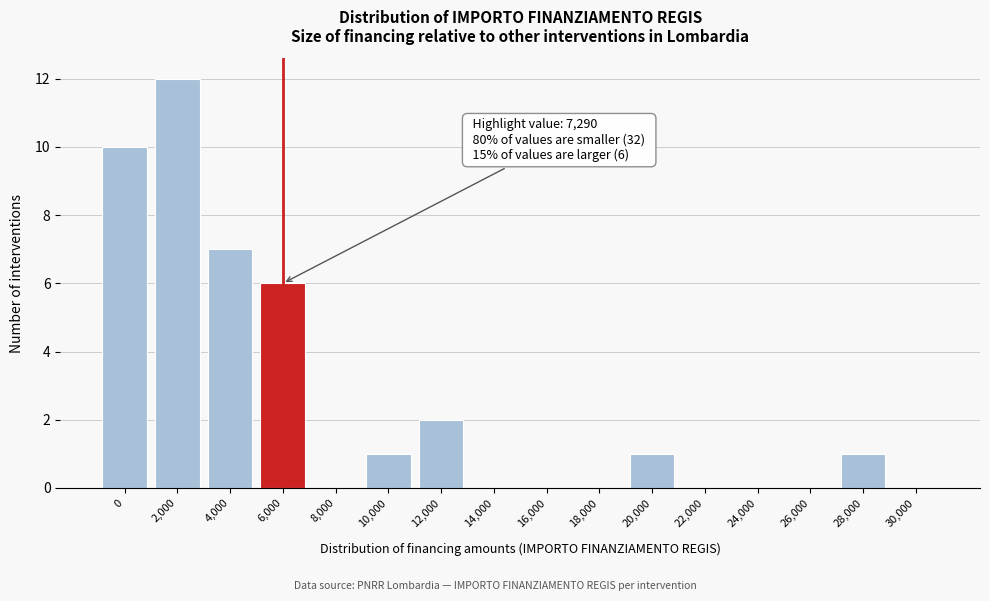

Reading left to right, list all the values displayed in this chart.

0=10	2,000=12	4,000=7	6,000=6	8,000=0	10,000=1	12,000=2	14,000=0	16,000=0	18,000=0	20,000=1	22,000=0	24,000=0	26,000=0	28,000=1	30,000=0